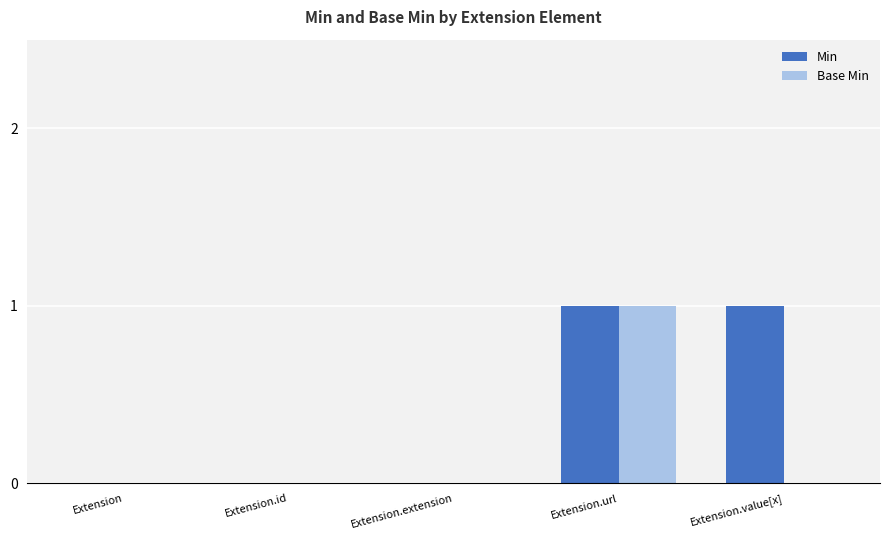

At which category is the sum across all series the highest?

Extension.url